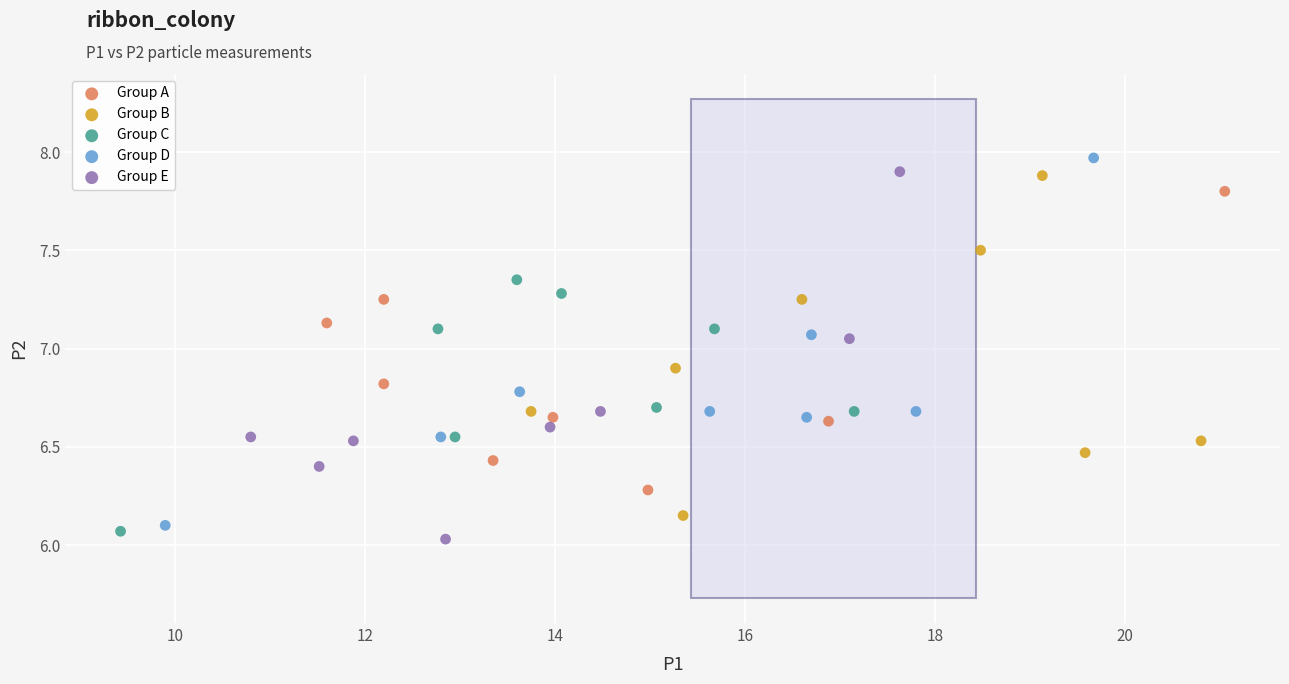

What are all the series names shown in the legend?

Group A, Group B, Group C, Group D, Group E